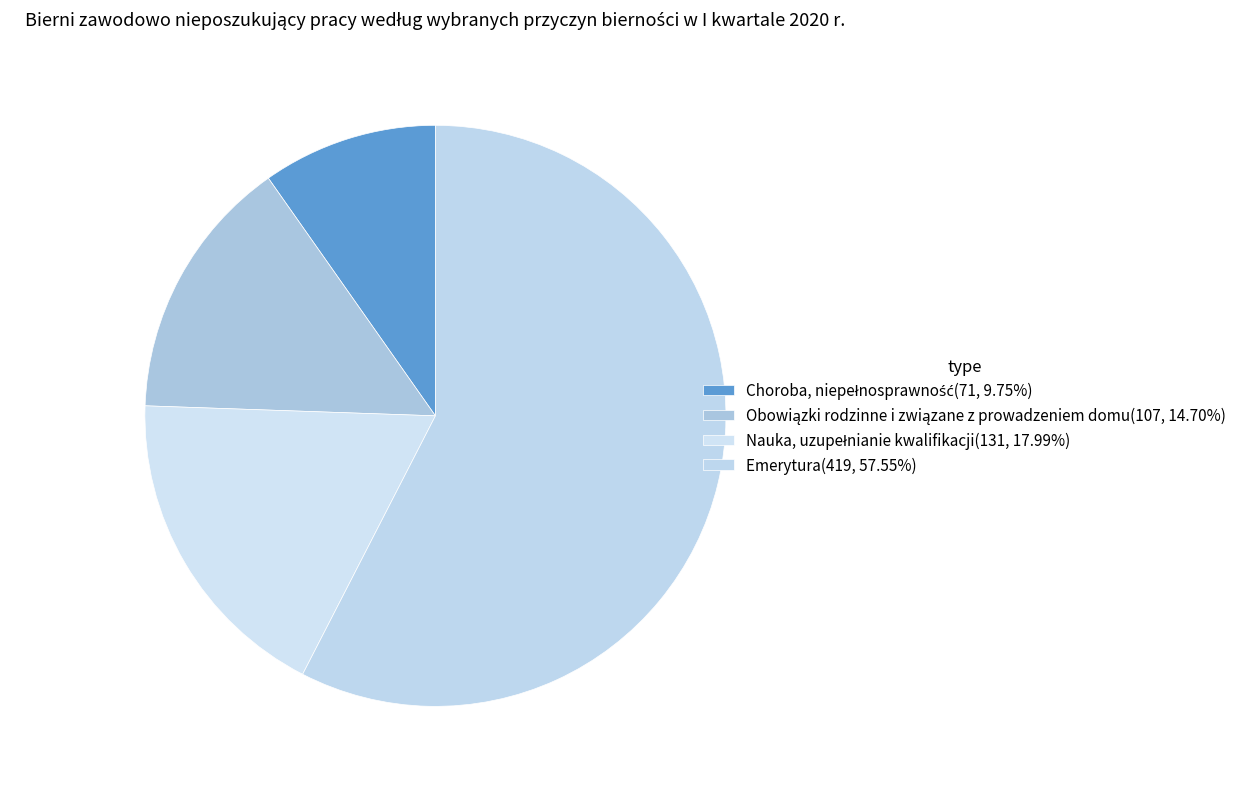

To the nearest percent, what percentage of the pie is Emerytura?

58%